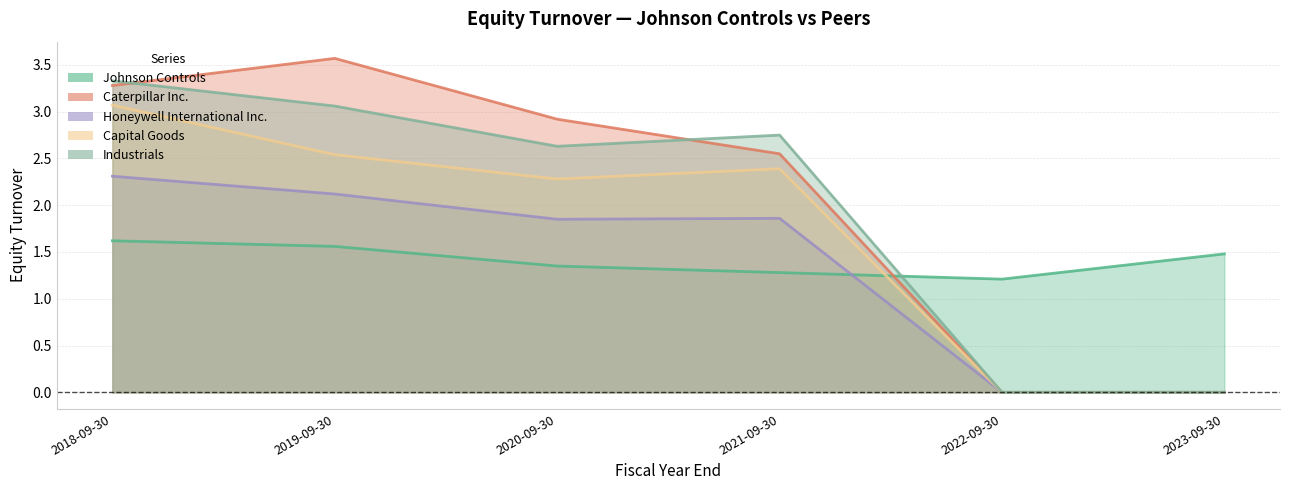

Between 2018-09-30 and 2019-09-30, which series saw the biggest shift?

Capital Goods